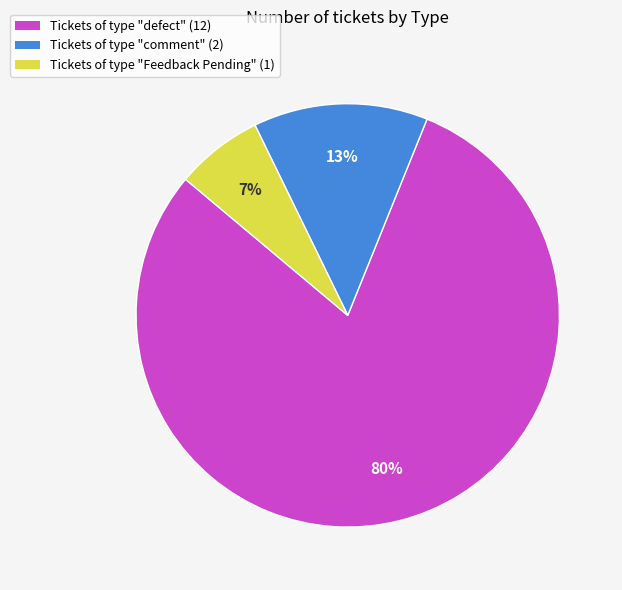

Rank the categories by value from highest to lowest.

Tickets of type "defect" (12), Tickets of type "comment" (2), Tickets of type "Feedback Pending" (1)